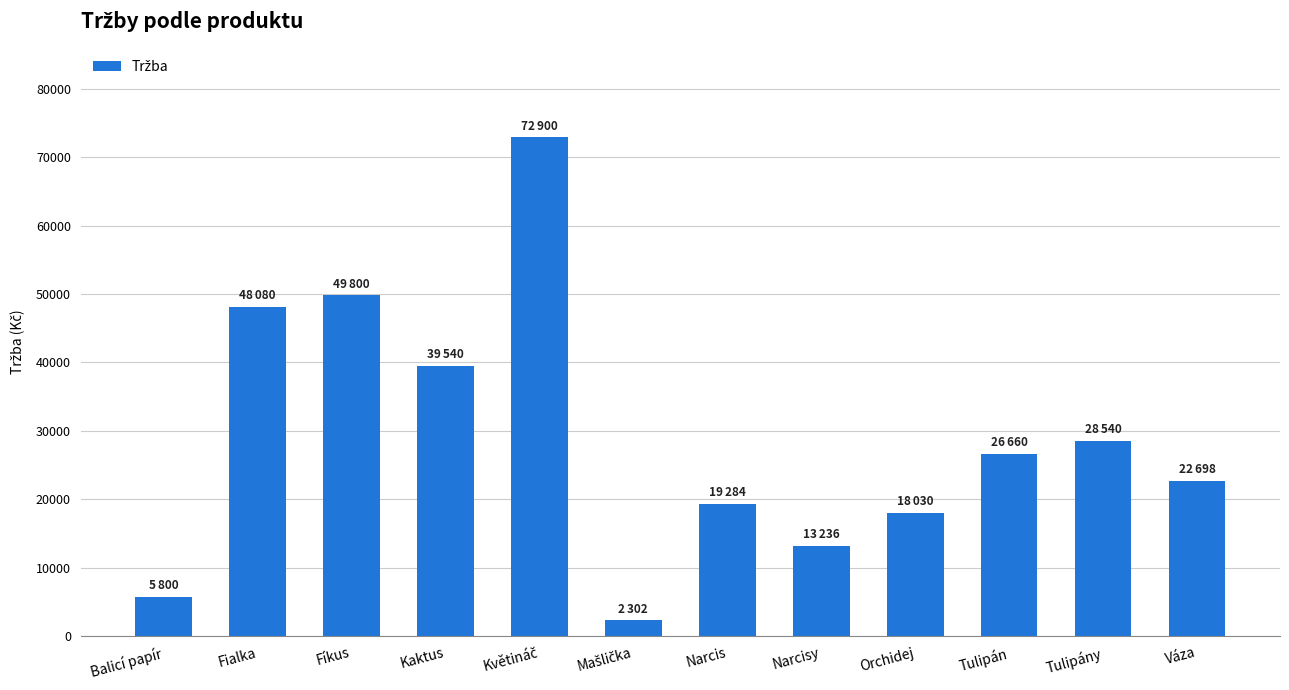

What is the difference between the maximum and minimum values?

70598